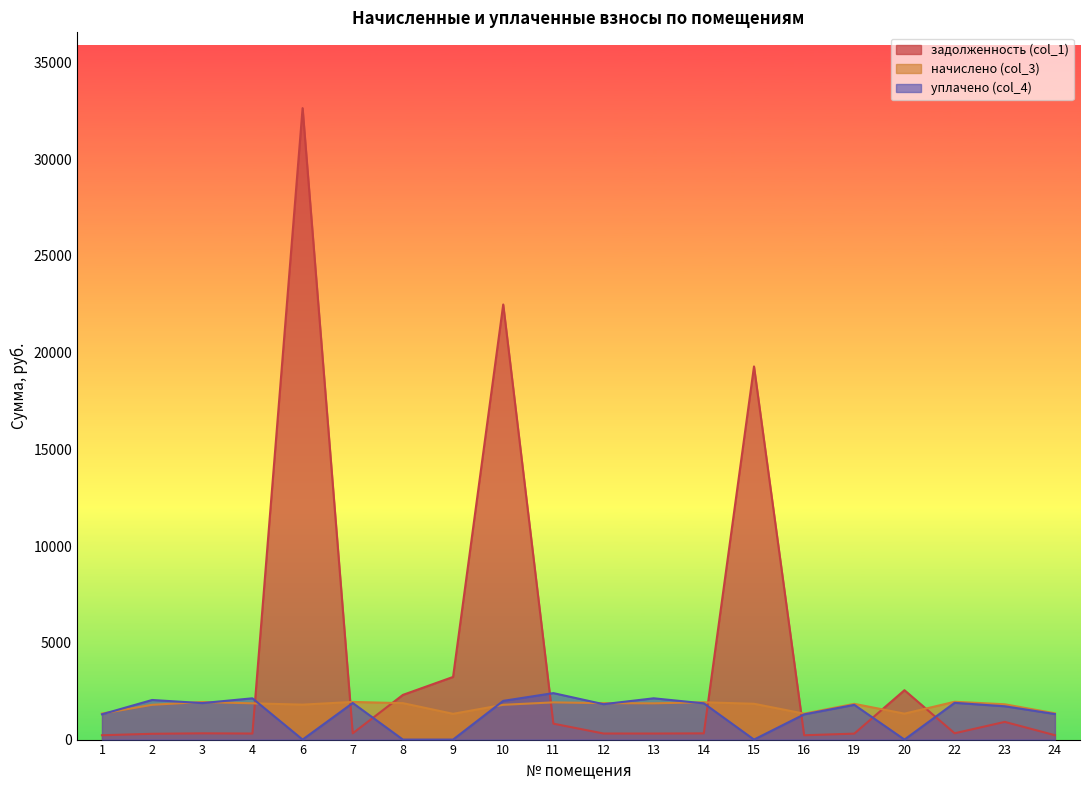

Rank the series at 15 from lowest to highest value.

уплачено (col_4), начислено (col_3), задолженность (col_1)